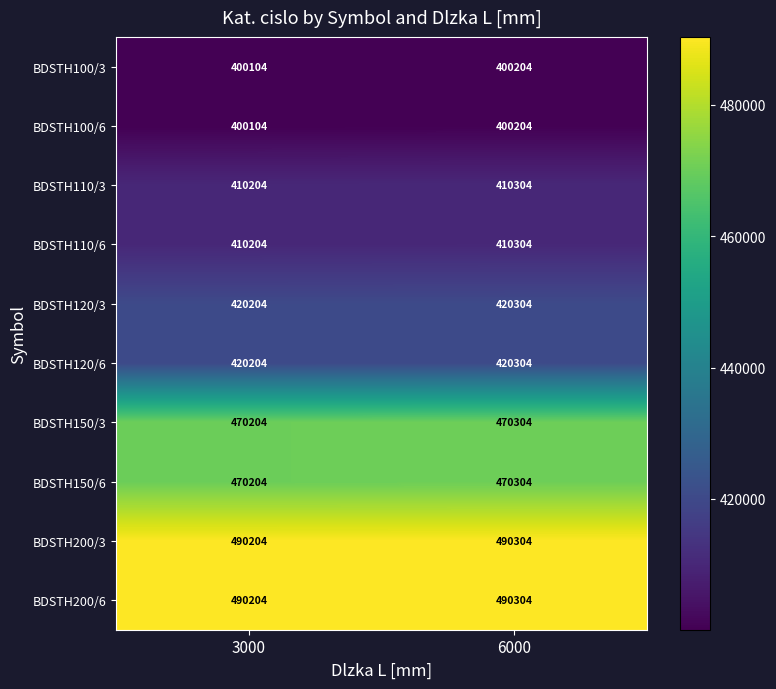

Reading right to left, list all the values displayed in this chart.

BDSTH100/3: 400204	400104
BDSTH100/6: 400204	400104
BDSTH110/3: 410304	410204
BDSTH110/6: 410304	410204
BDSTH120/3: 420304	420204
BDSTH120/6: 420304	420204
BDSTH150/3: 470304	470204
BDSTH150/6: 470304	470204
BDSTH200/3: 490304	490204
BDSTH200/6: 490304	490204